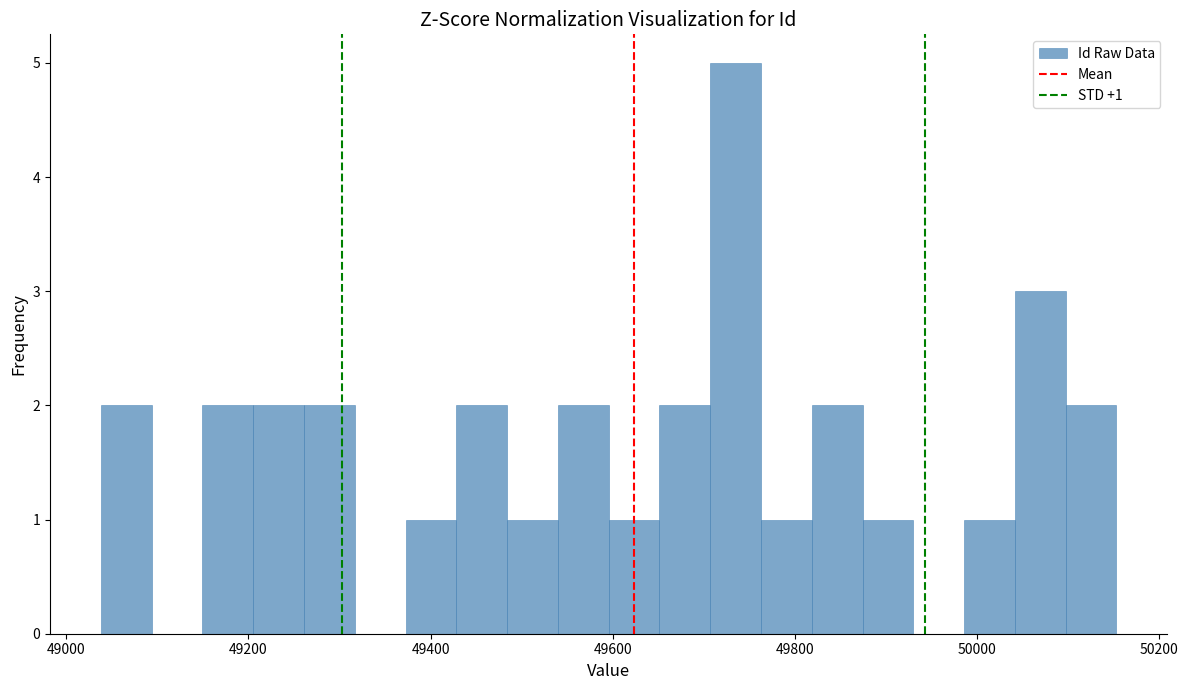

Read against the x-axis, roughly where is the centre of the tallest bar?

49740